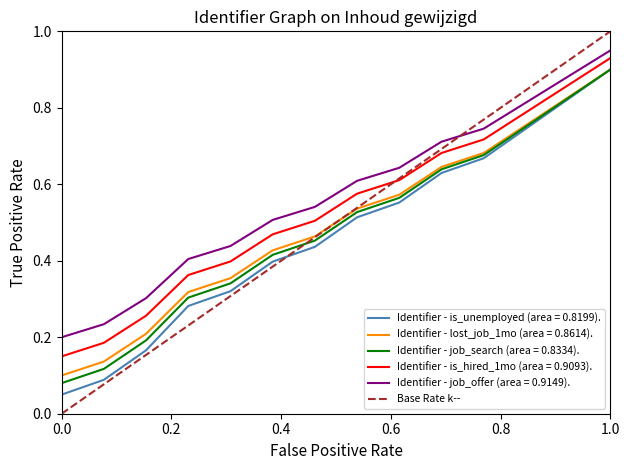

True or false: Identifier - job_search (area = 0.8334). and Identifier - job_offer (area = 0.9149). cross at least once.

False